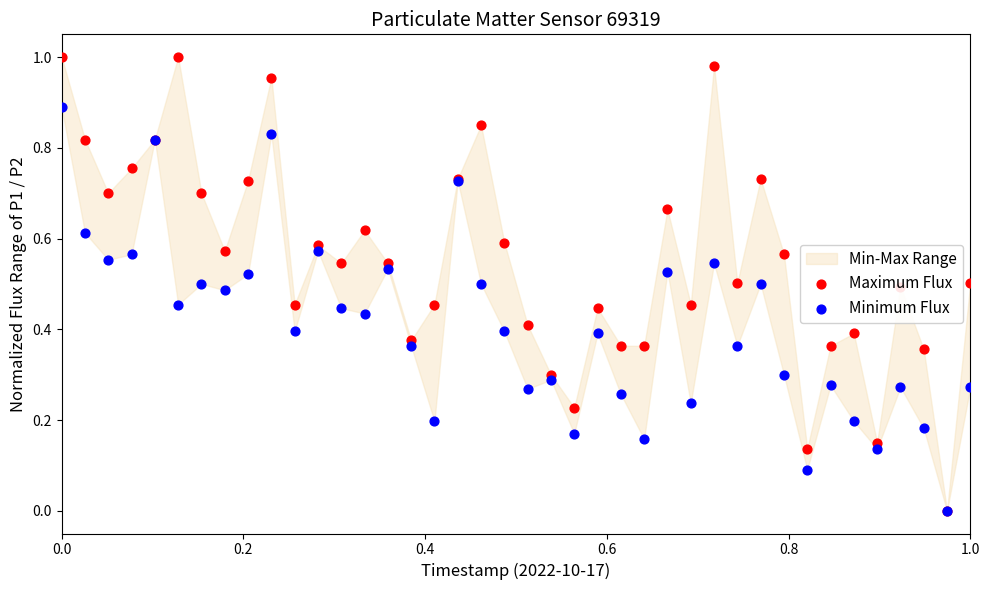

At how many categories does at least one series exceed 0?

39